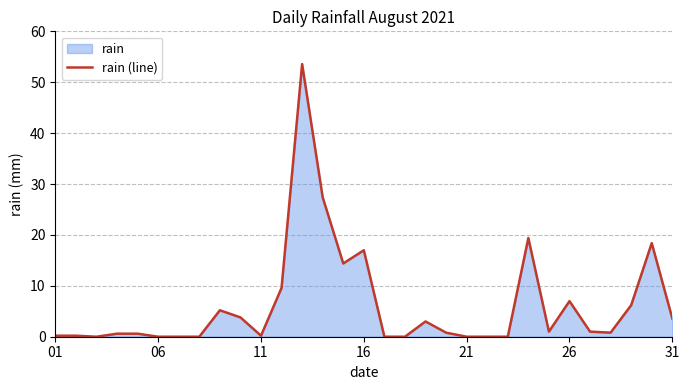

Is it true that the value at 16 is 17.0?

True